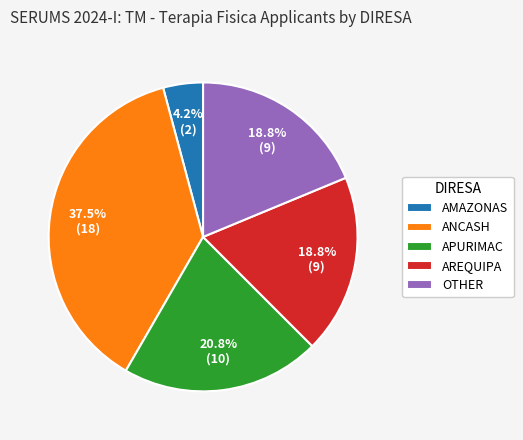

What percentage do OTHER and APURIMAC together represent?

39.6%